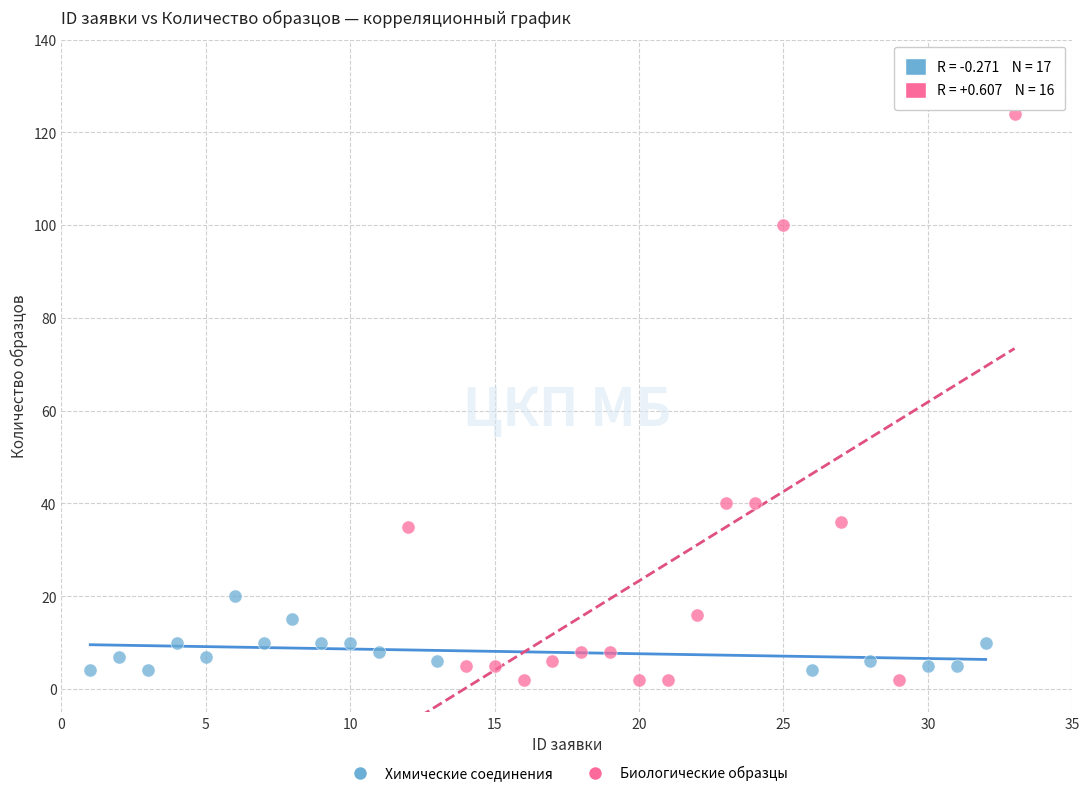

Which series contains the highest Y value?

Биологические образцы